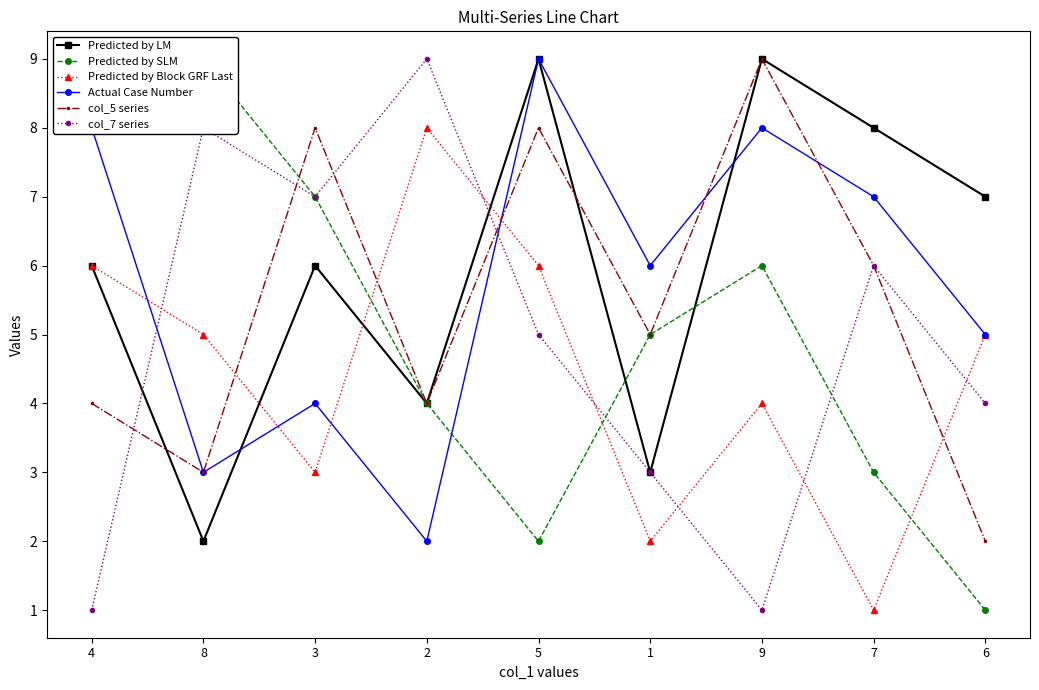

How many data points in Predicted by LM are less than 6?

3